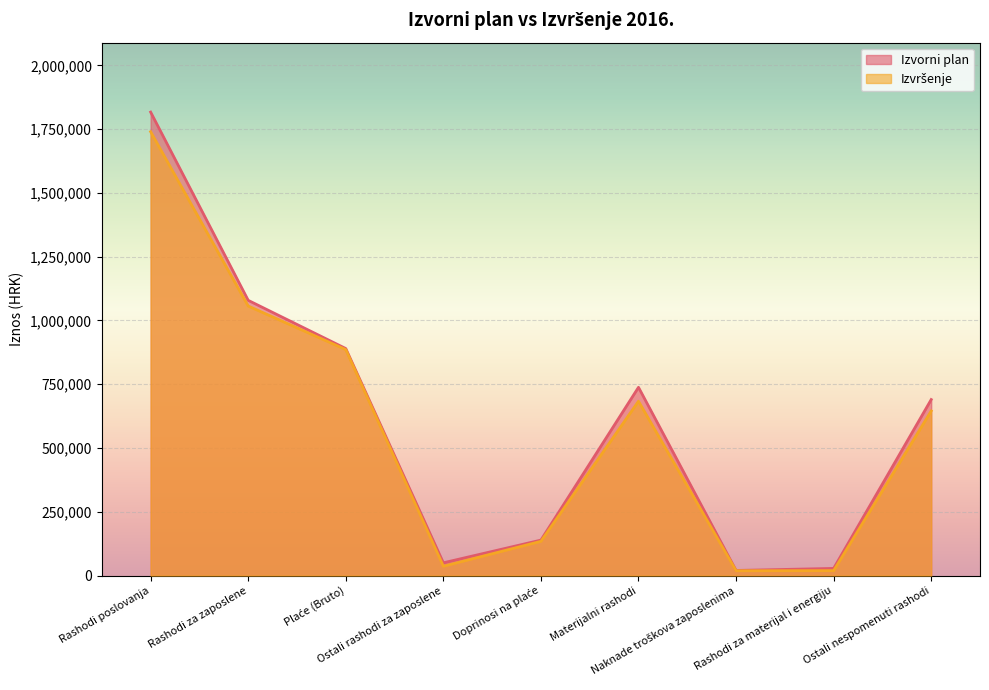

List the series in order of their peak value, highest first.

Izvorni plan, Izvršenje